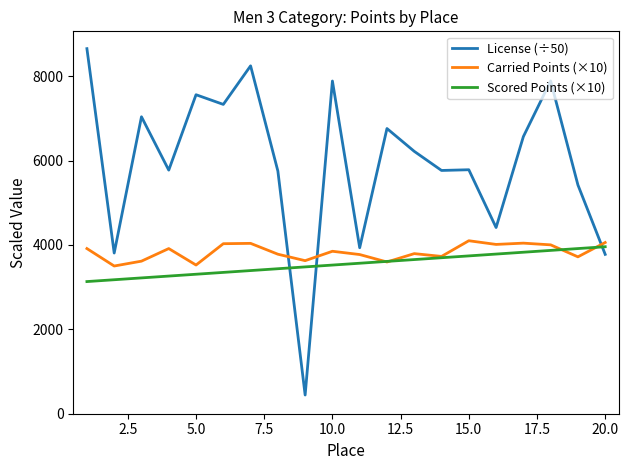

Which series has the largest total across all categories?

License (÷50)